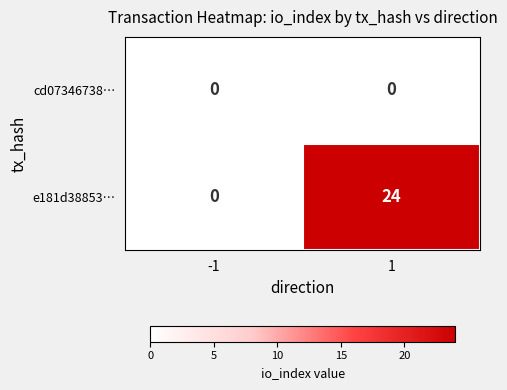

Is the value of e181d38853… at 1 greater than the value of cd07346738… at -1?

Yes